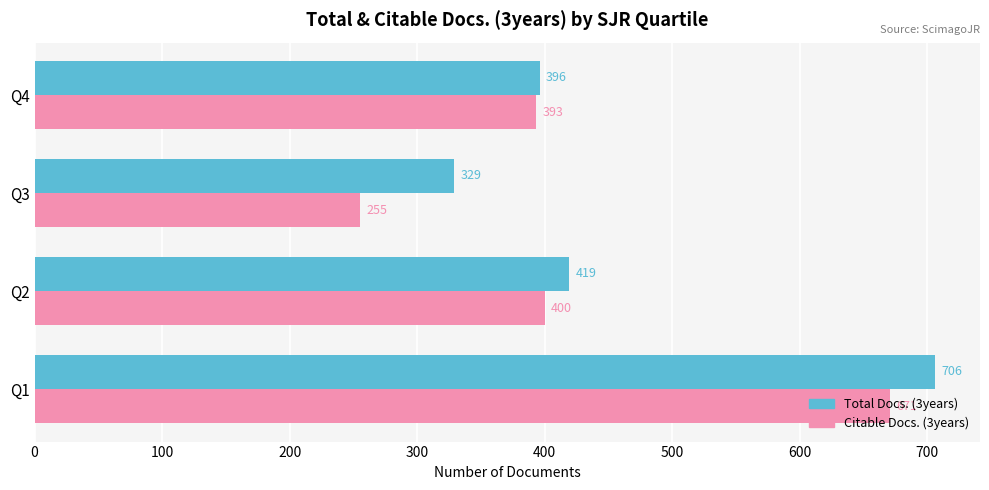

At which label is Total Docs. (3years) closest to 517?

Q2